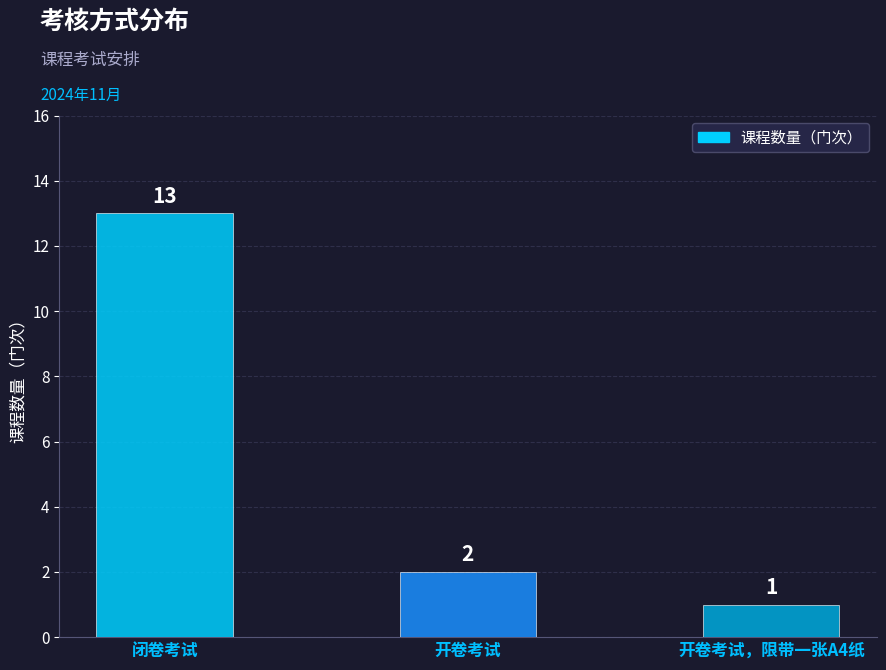

What is the ratio of the value at 闭卷考试 to the value at 开卷考试?

6.5